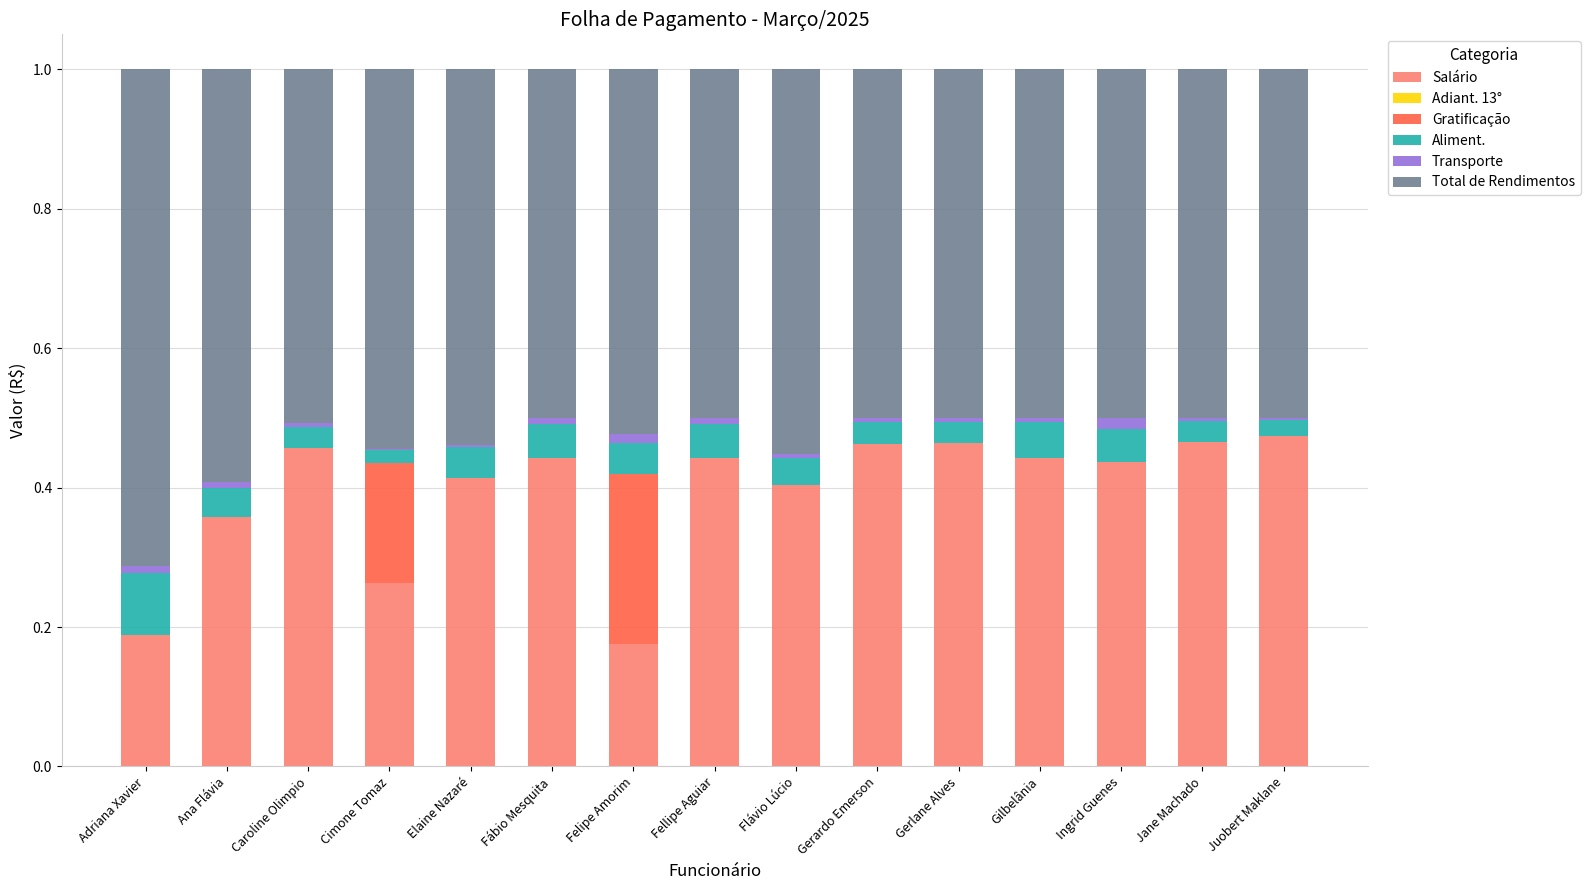

Are the bars grouped side by side (vs. stacked)?

No